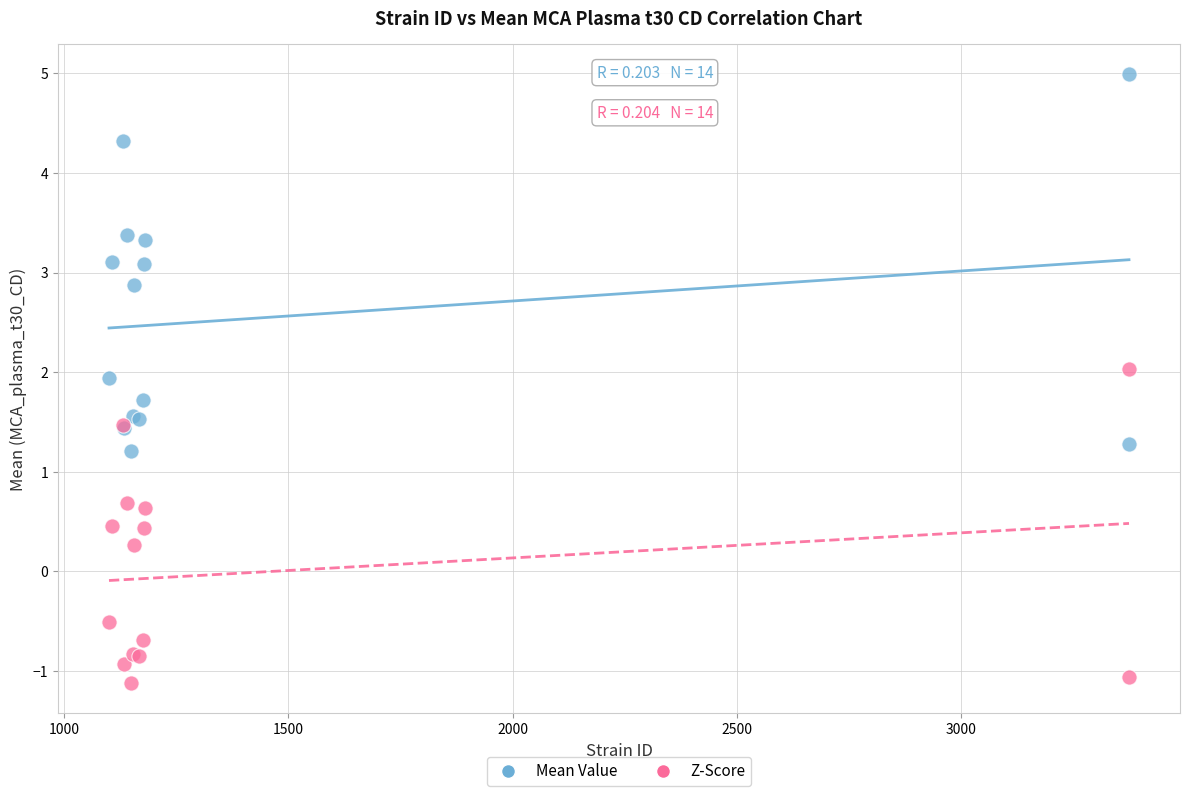

Which series reaches the maximum Y coordinate?

Mean Value